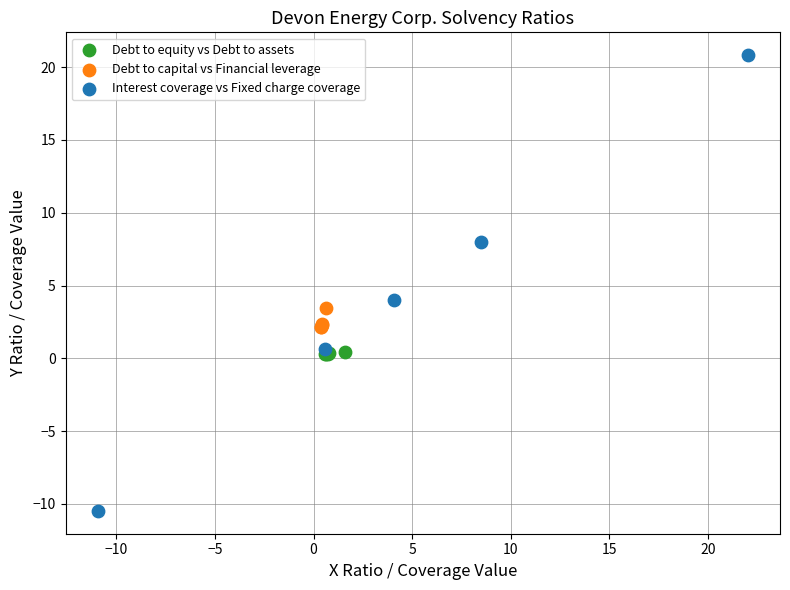

Which series reaches the maximum Y coordinate?

Interest coverage vs Fixed charge coverage